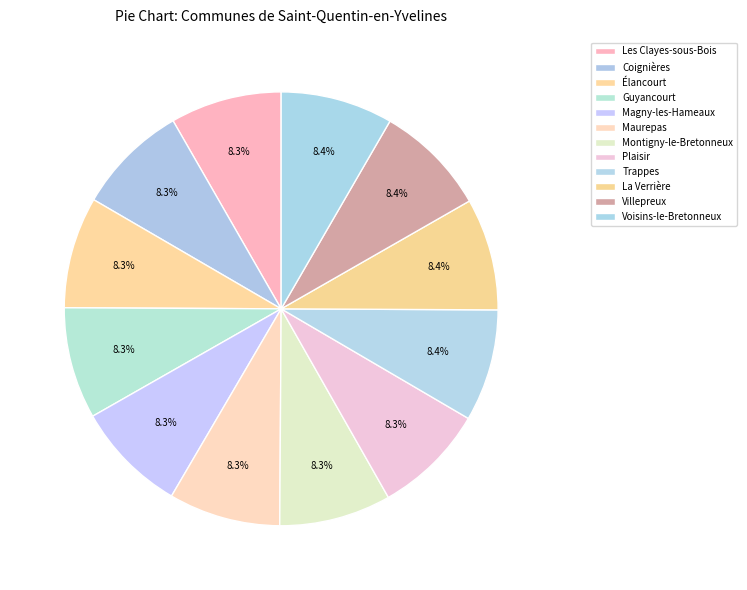

How many segments does this pie chart have?

12